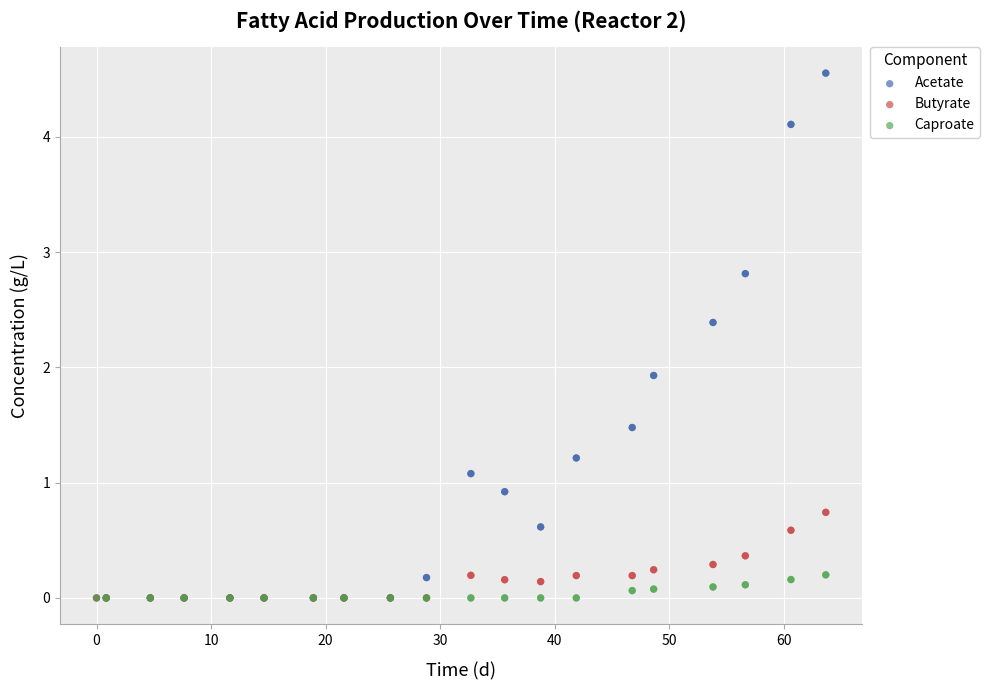

What are all the series names shown in the legend?

Acetate, Butyrate, Caproate